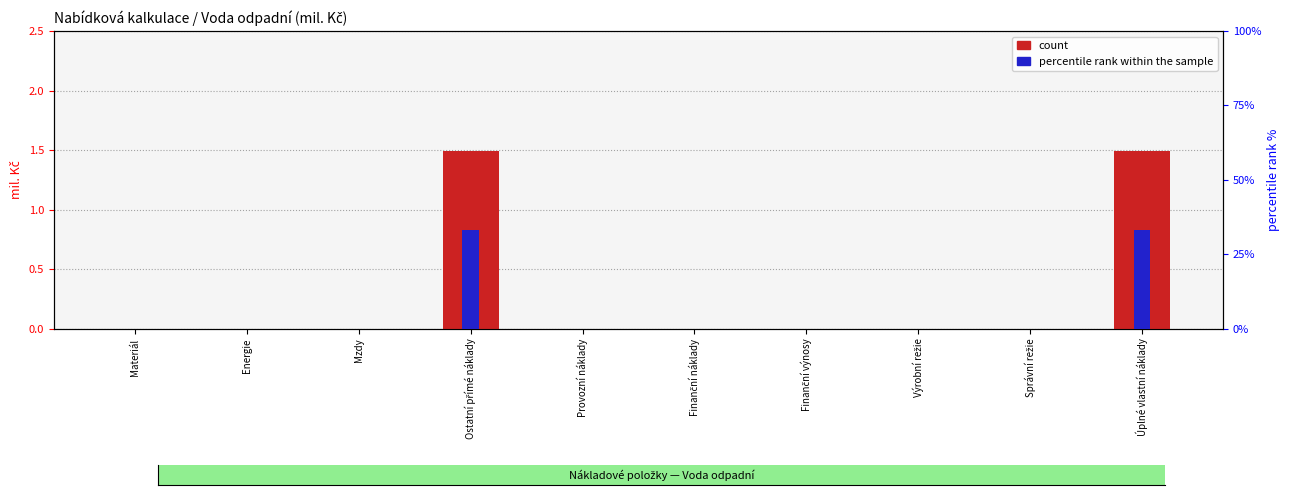

Count the number of categories in the chart.

10